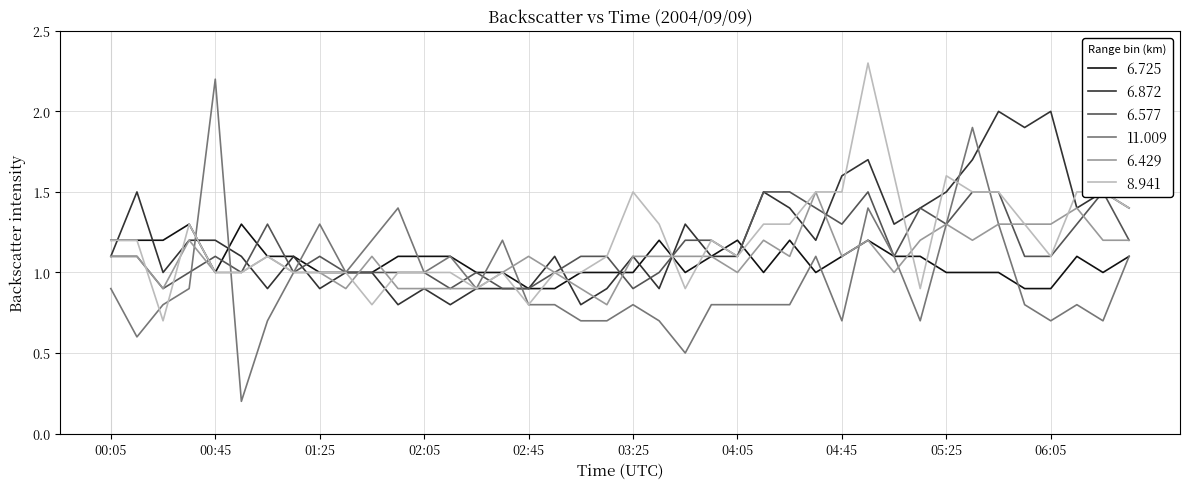

At which label does 11.009 reach its minimum?

00:55